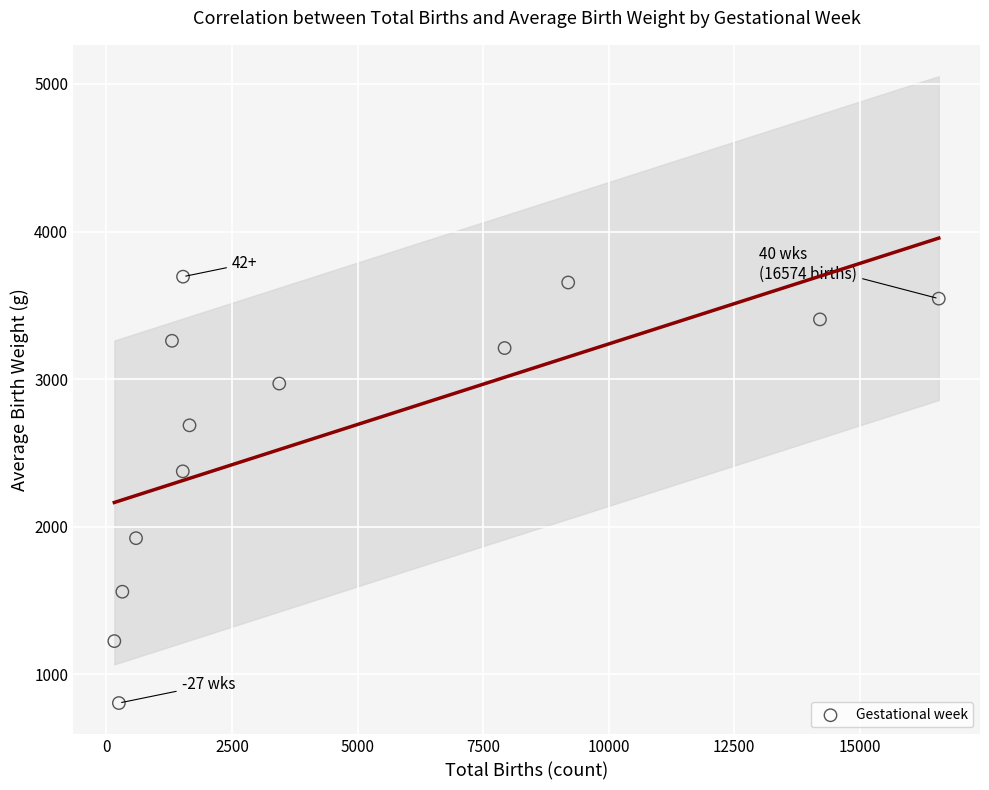

What Y value in the scatter plot is closest to 2250?

2376.0